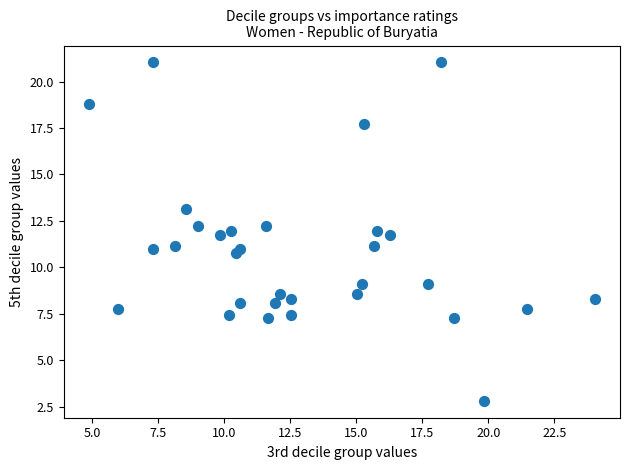

What is the range of X values (max minus min)?

19.2